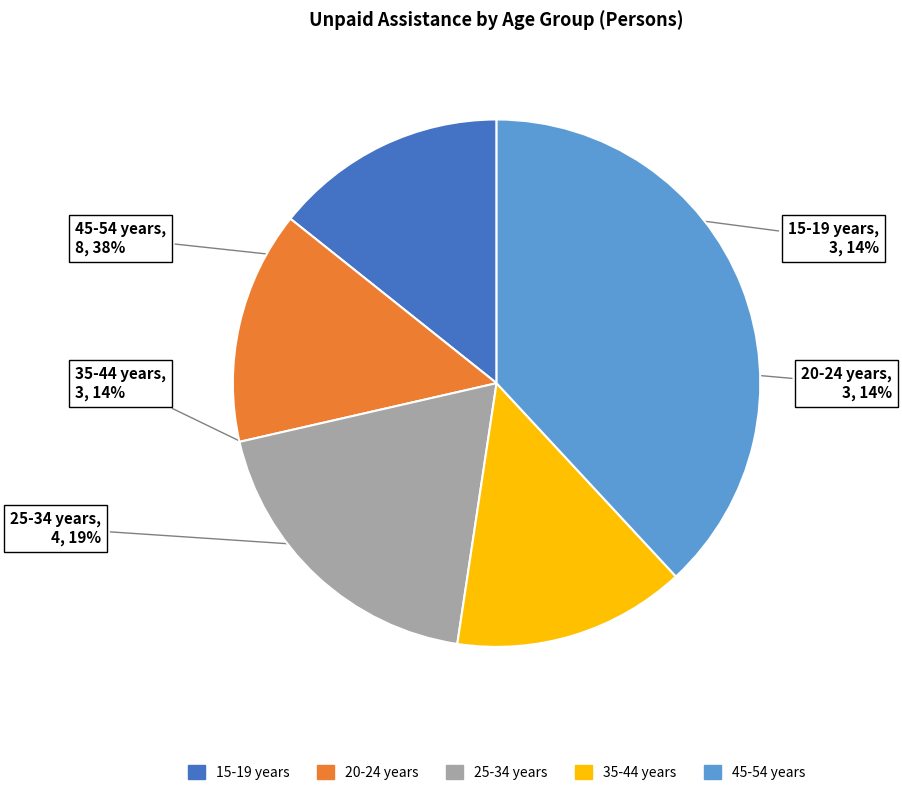

Approximately how many times larger is the value at 20-24 years compared to 25-34 years?

0.7